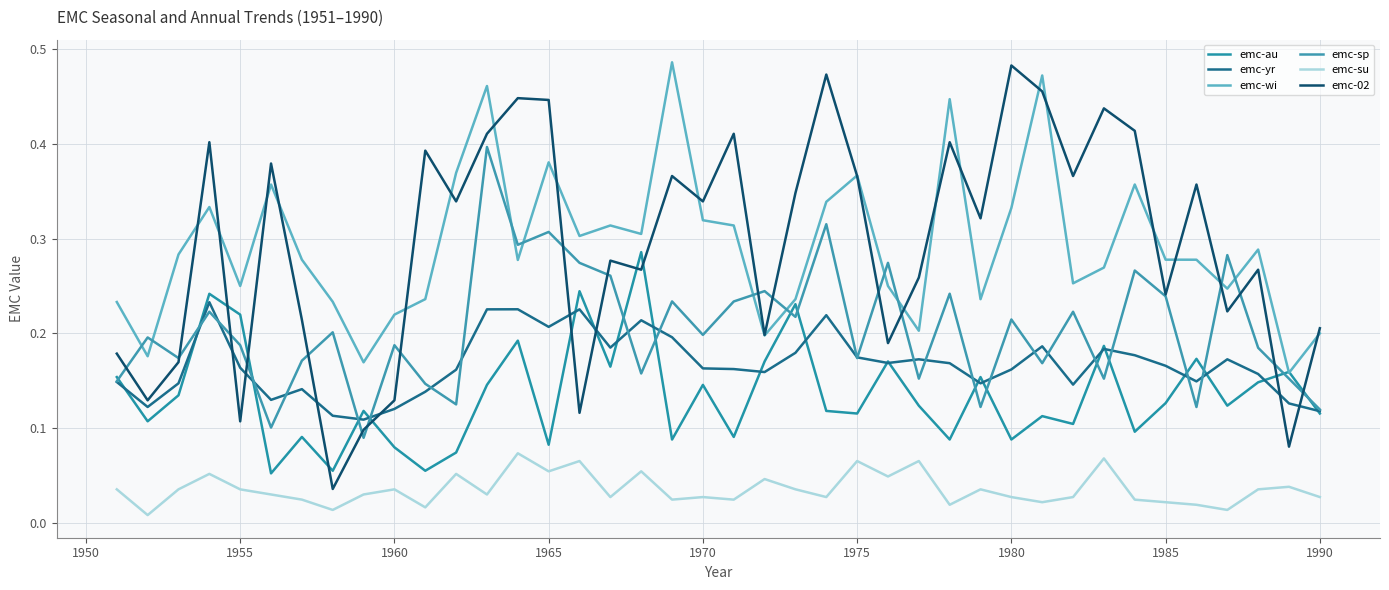

True or false: emc-su and emc-wi cross at least once.

False